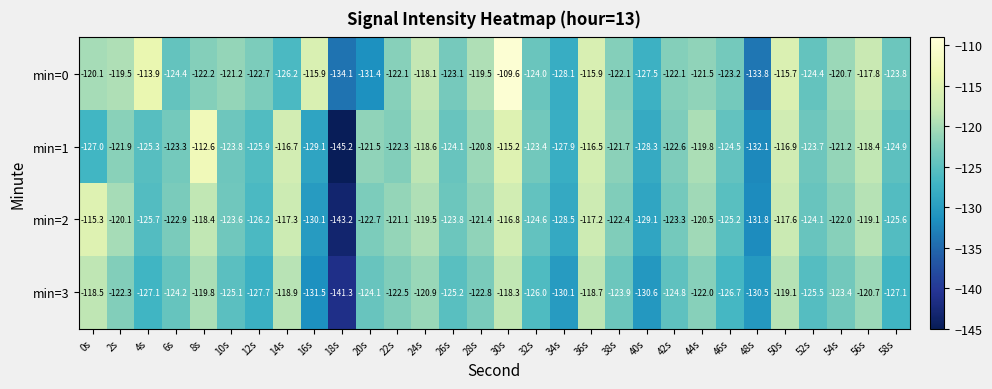

What is the total value across all series at 12s?

-502.5